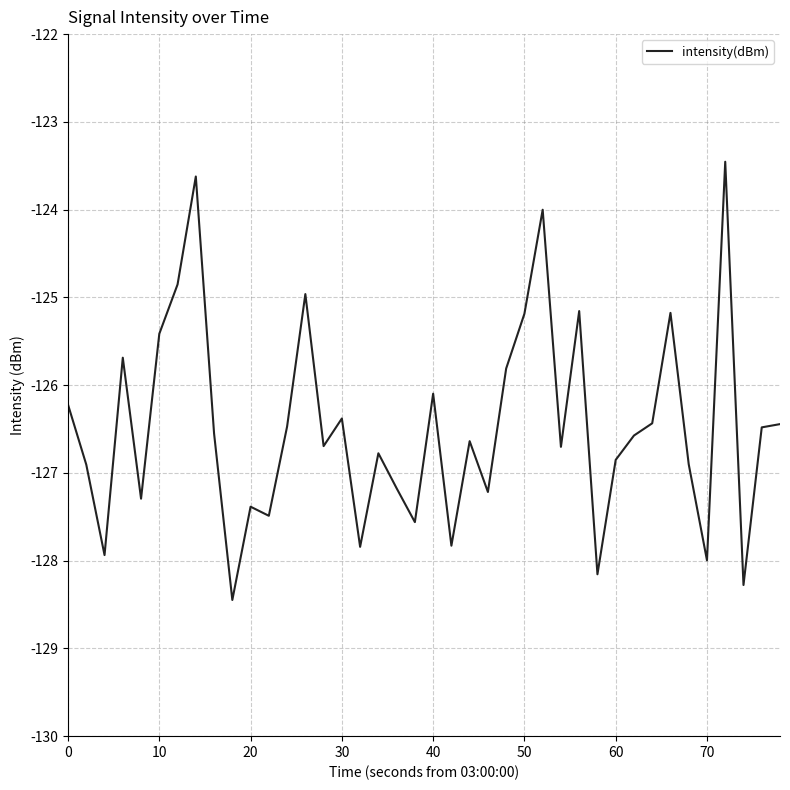

What is the greatest value displayed?

-123.5